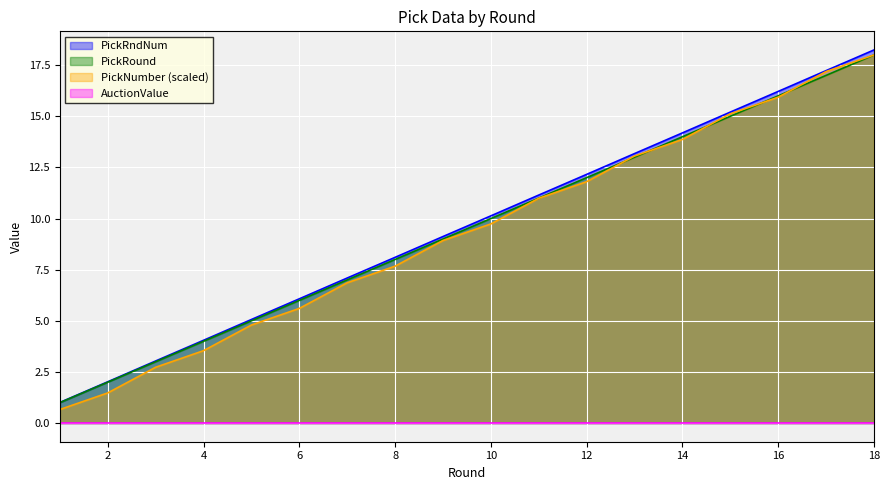

What is the value of the PickNumber point at the 2nd from the left?

1.5